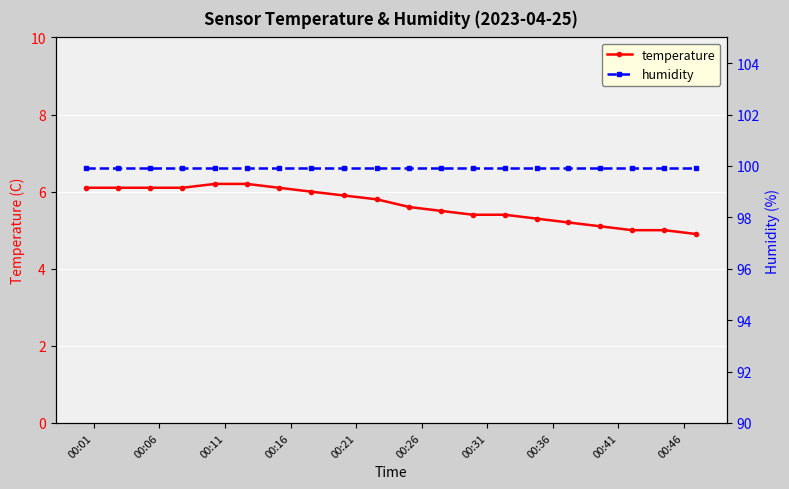

What is the average value of the temperature series?

5.7